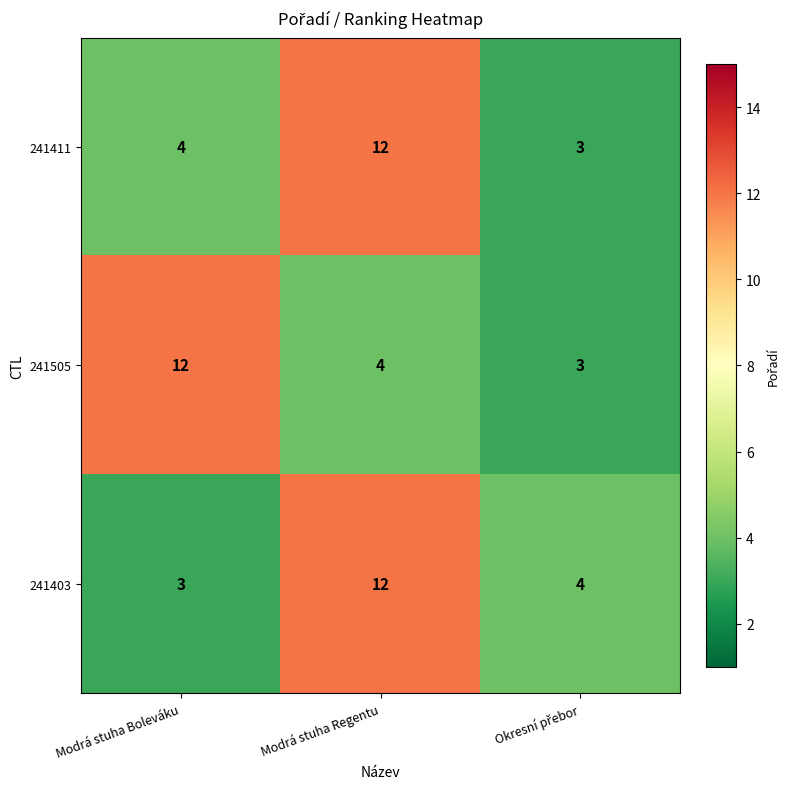

Read the 241403 value at Modrá stuha Regentu.

12